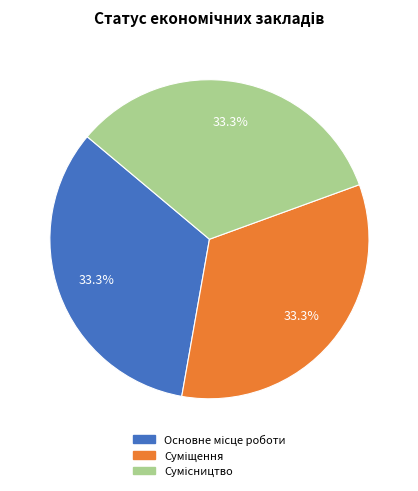

Is there a majority slice in this chart?

No